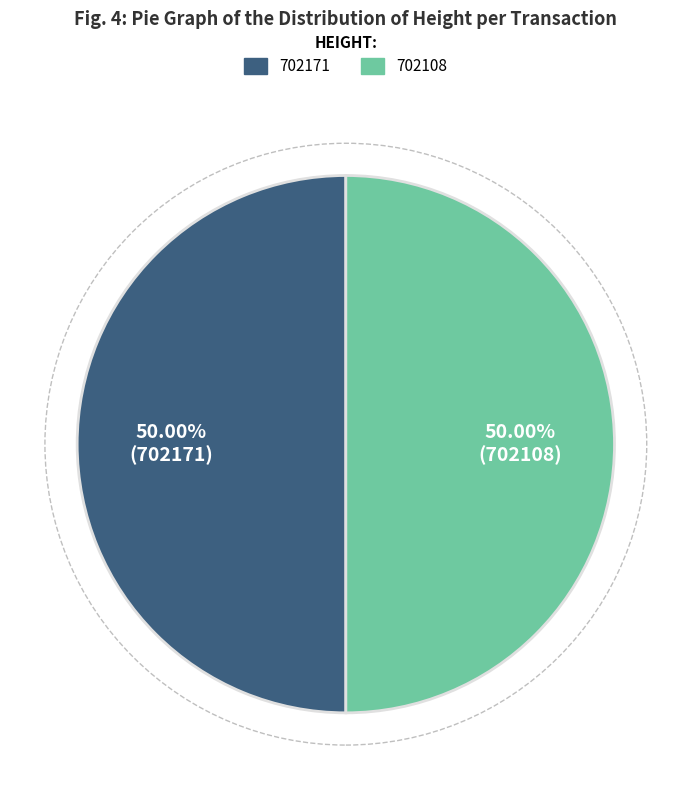

Count the number of slices in the pie.

2